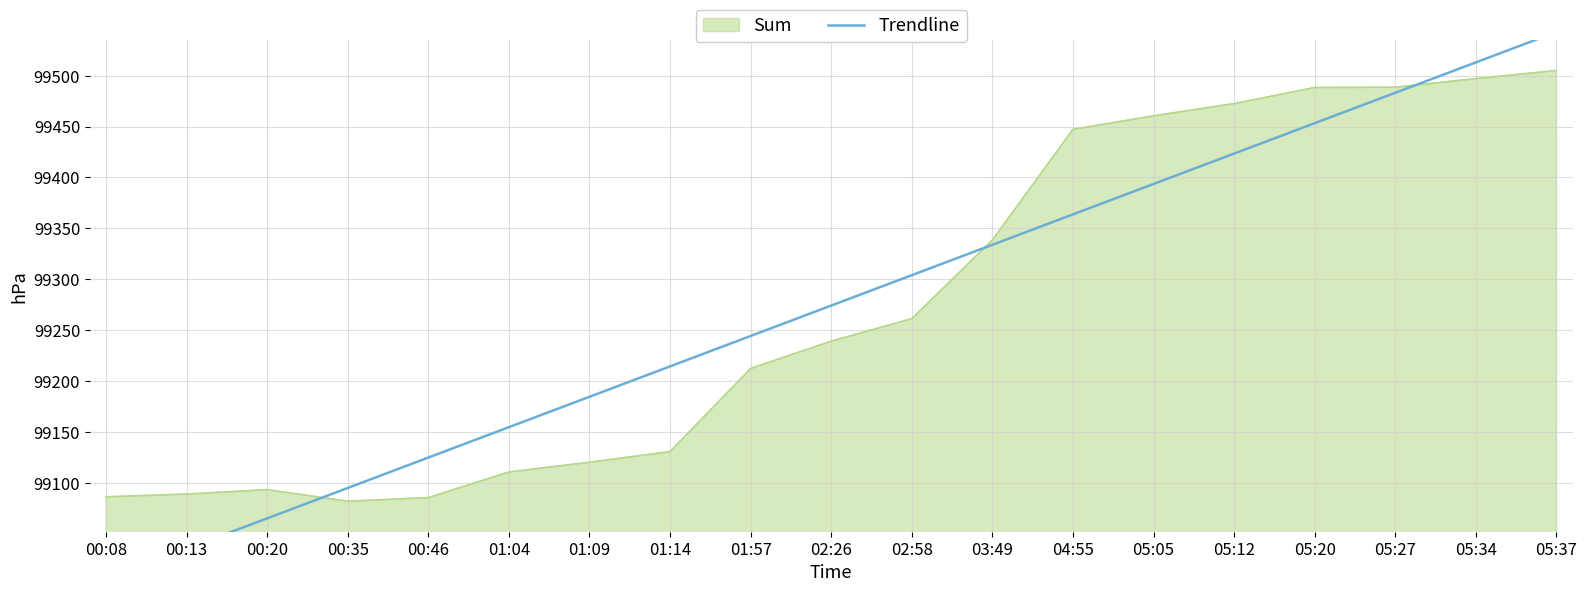

True or false: there are more than 0 points higher than both neighbors.

False